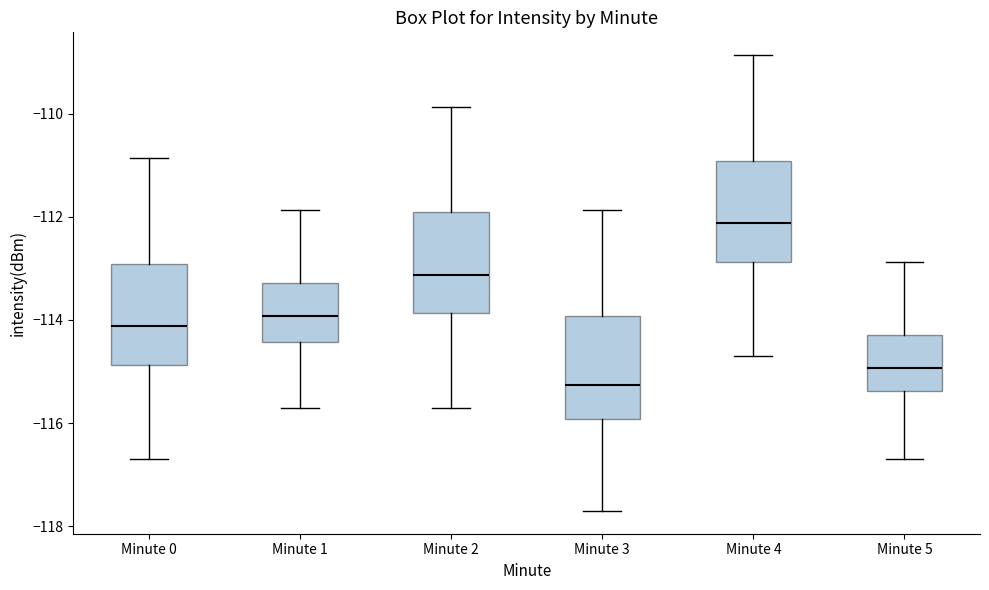

Which box's median line is the highest?

Minute 4